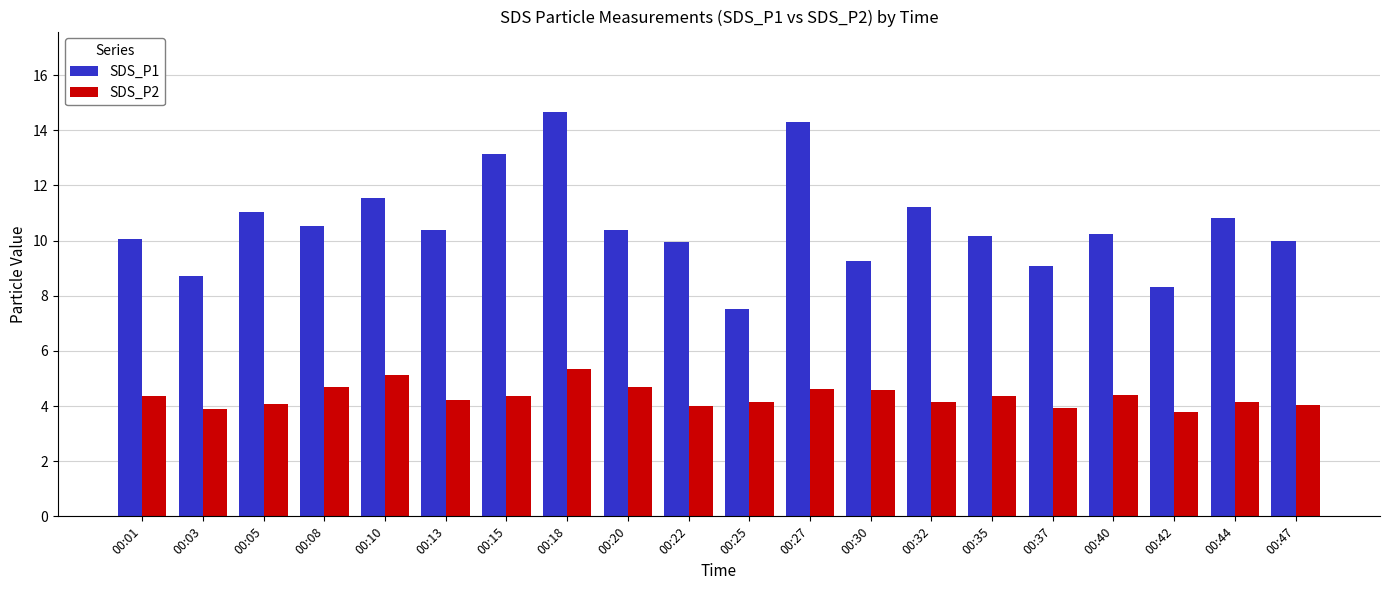

Read the SDS_P1 value at 00:27.

14.3